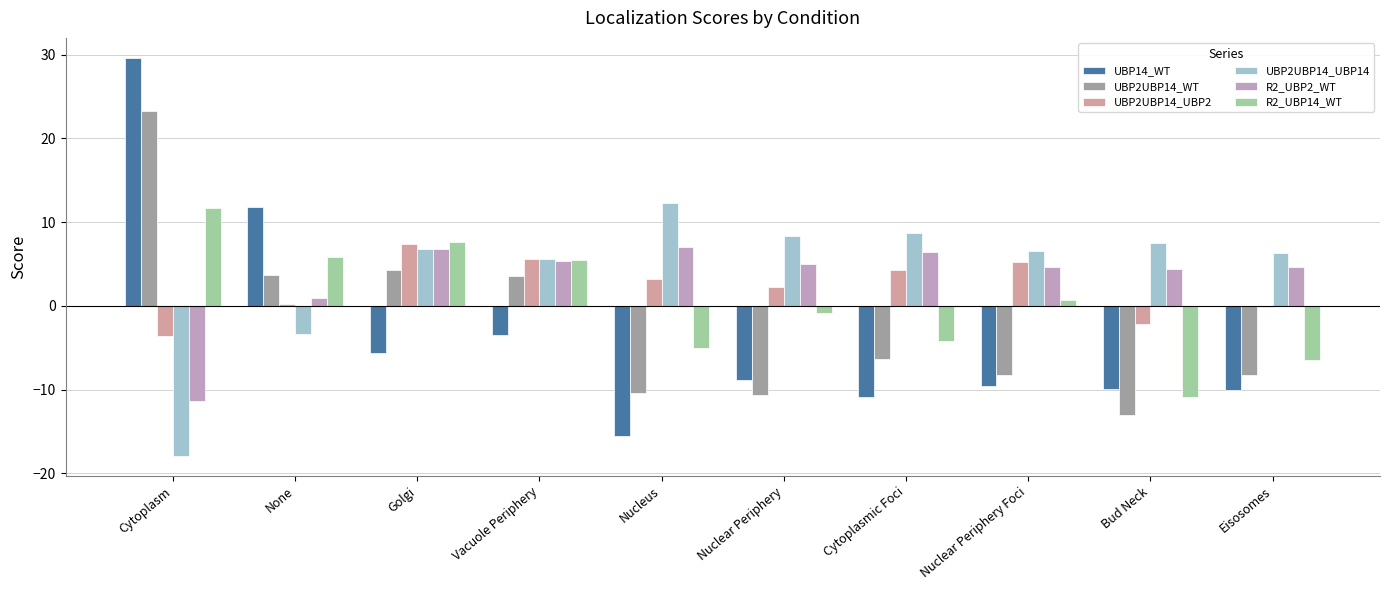

What is the label of the 5th bar from the right?

Nuclear Periphery